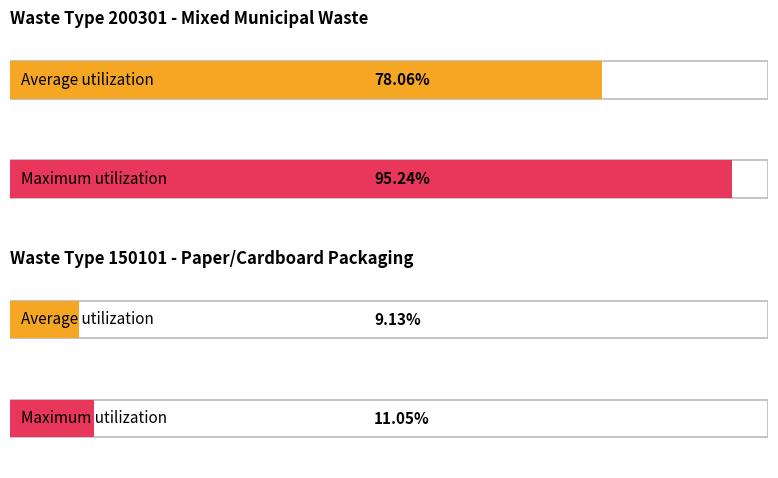

What are all the series names shown in the legend?

Average utilization, Maximum utilization